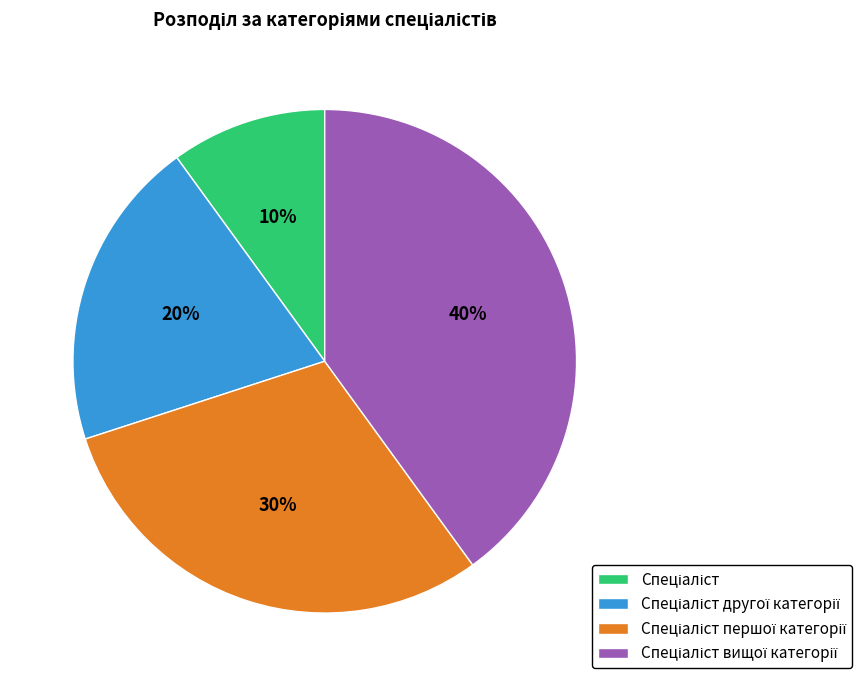

Does any single category account for the majority?

No